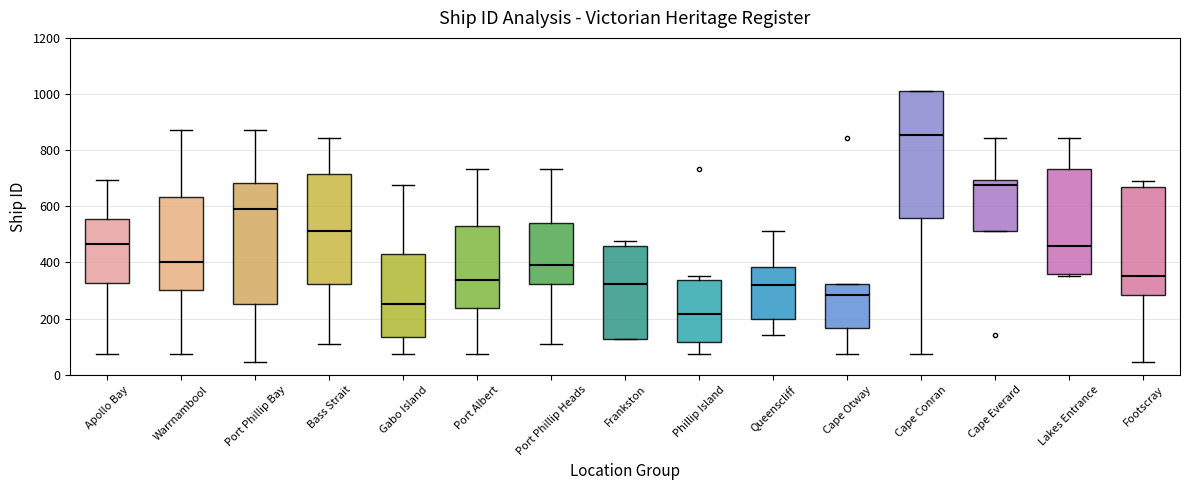

Where does the upper whisker of the box for Port Phillip Heads end on the y-axis? The values are not printed on the chart, so give them approximately, as read against the axis.

740